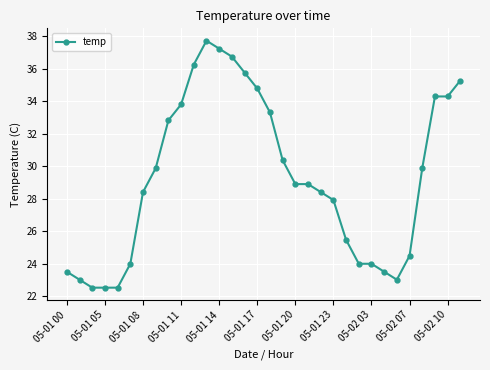

Reading left to right, transcribe all the data shown in this chart.

23.5	23.0	22.5	22.5	22.5	24.0	28.4	29.9	32.8	33.8	36.3	37.7	37.2	36.8	35.8	34.8	33.3	30.4	28.9	28.9	28.4	27.9	25.5	24.0	24.0	23.5	23.0	24.5	29.9	34.3	34.3	35.3